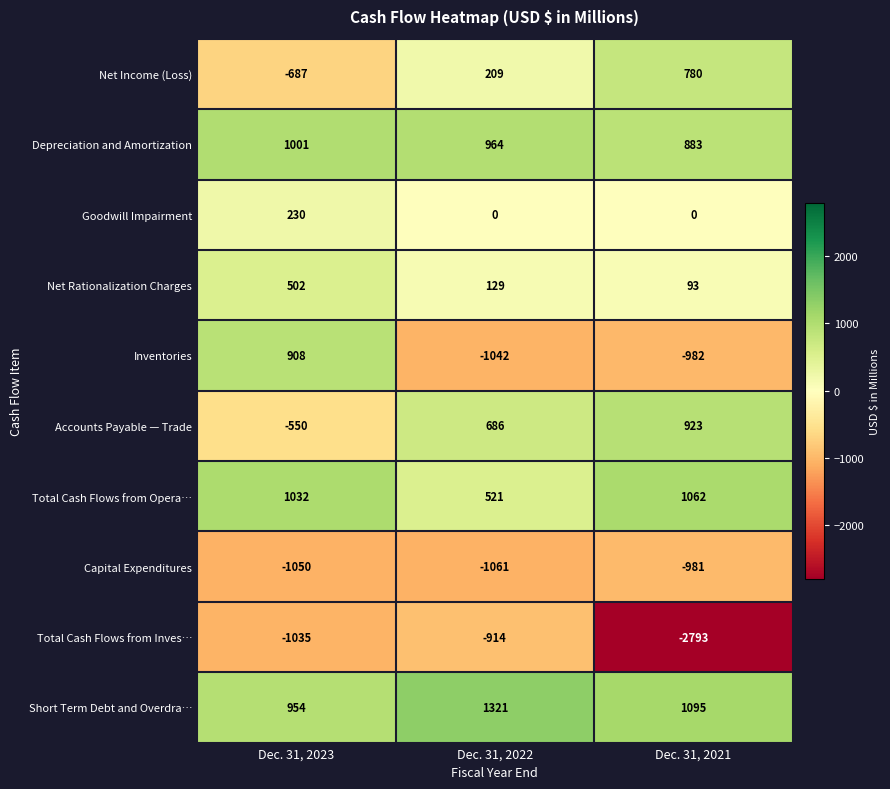

Is it true that Total Cash Flows from Opera… equals 1062 at Dec. 31, 2021?

True